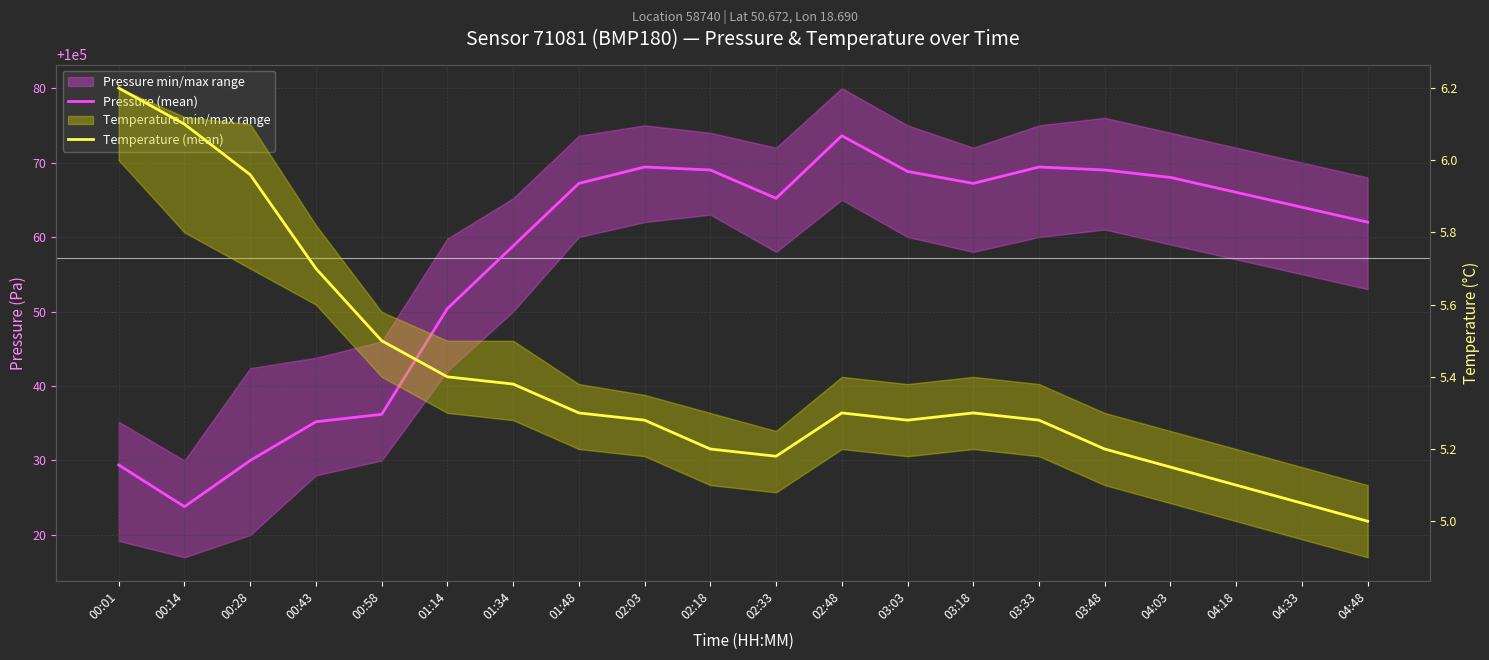

What is the difference between the second highest and second lowest values in the Pressure (mean) series?

40.0